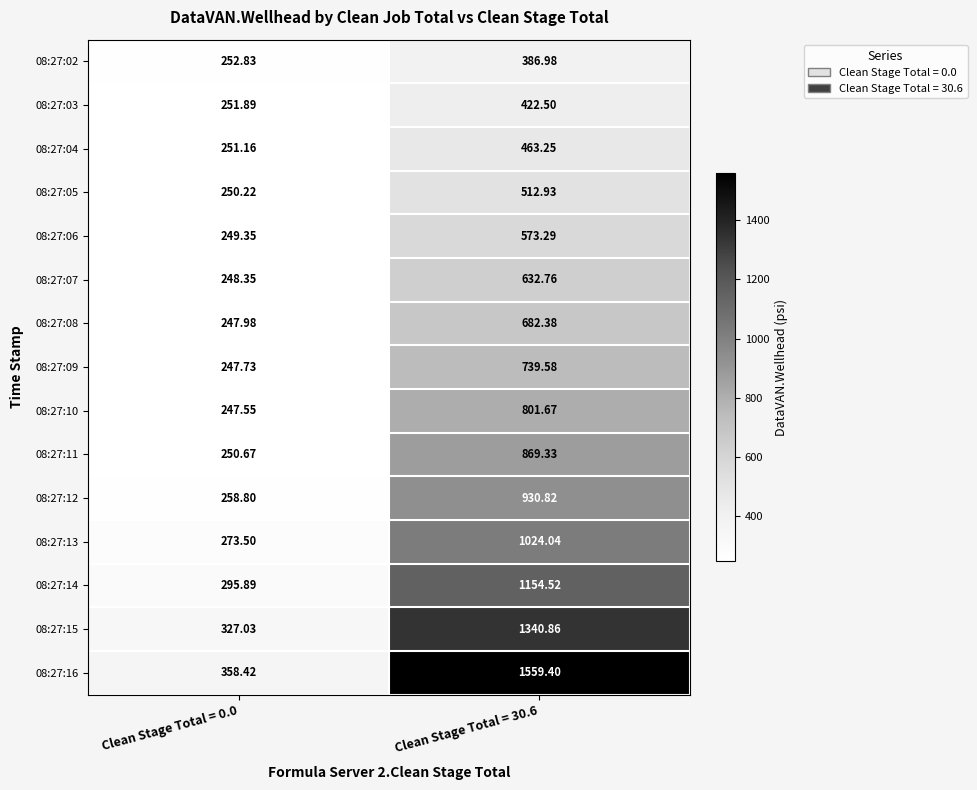

Is the value of 08:27:10 at Clean Stage Total = 0.0 greater than the value of 08:27:16 at Clean Stage Total = 0.0?

No